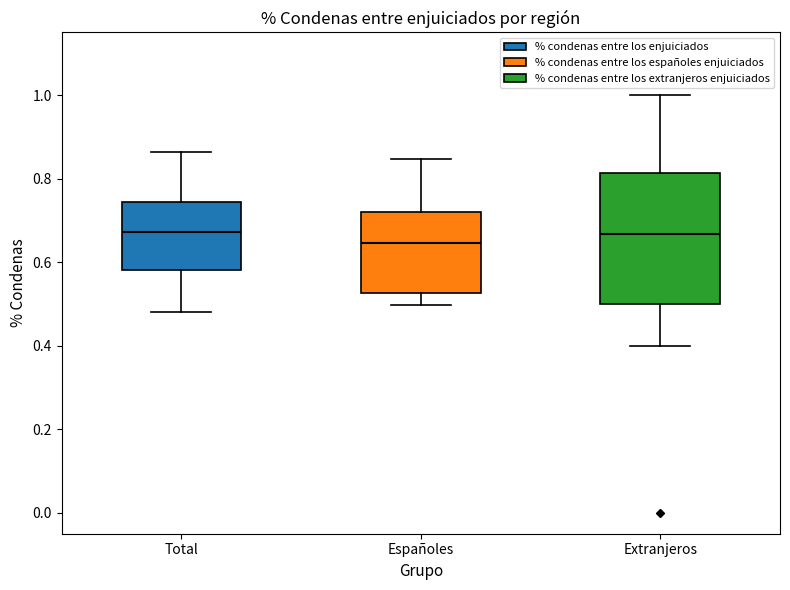

Which box is the tallest, from its lower edge to its upper edge?

Extranjeros